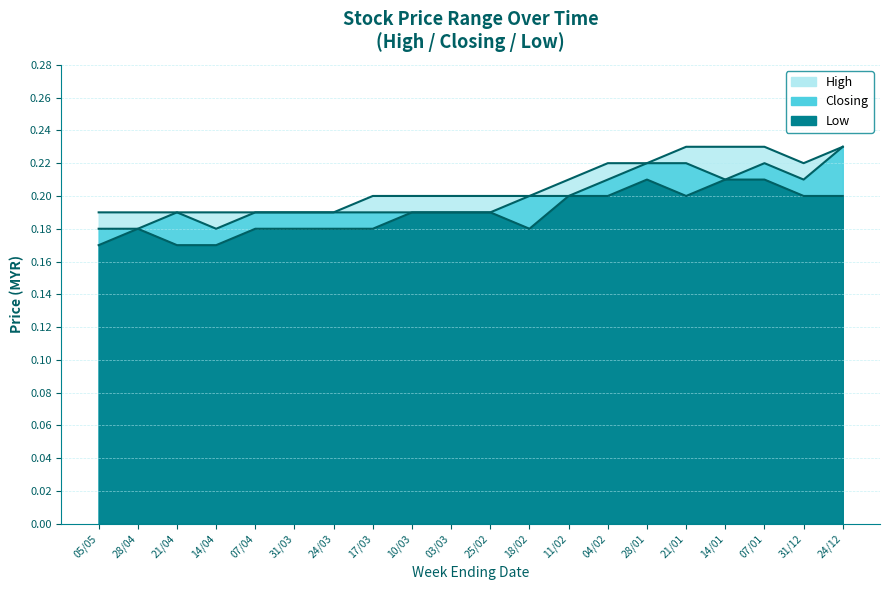

True or false: High and Closing cross at least once.

False